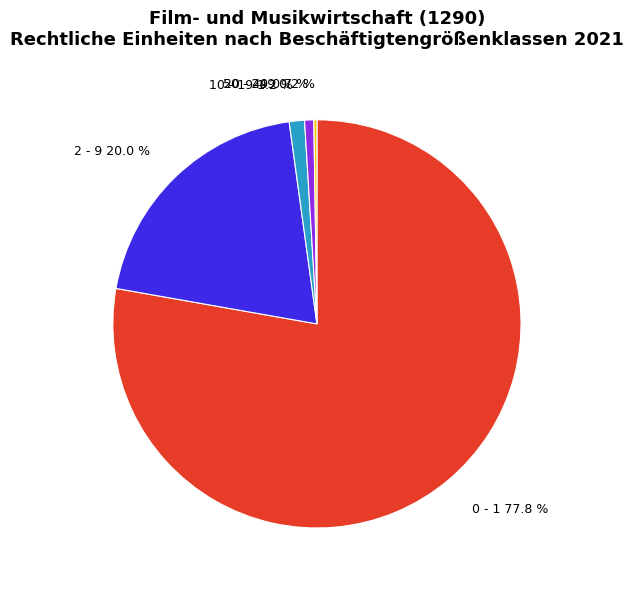

What is the largest slice in the pie chart?

0 - 1